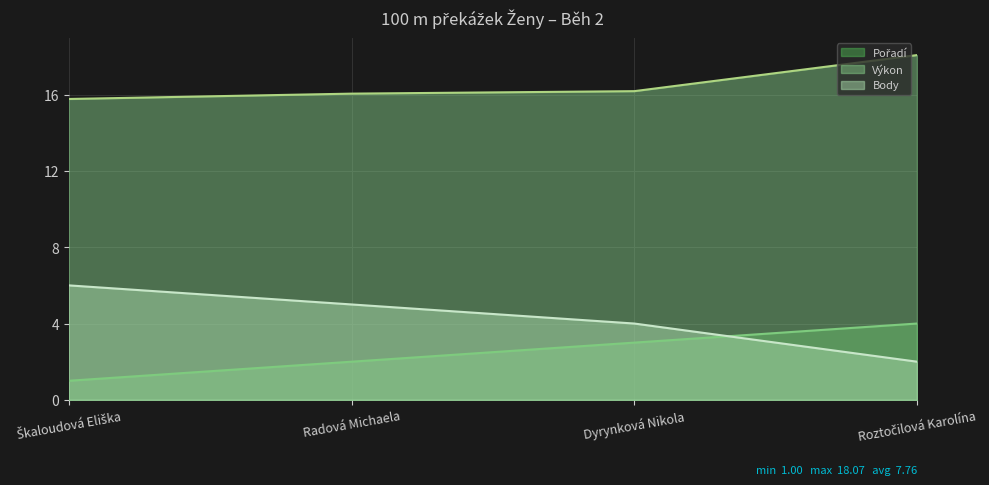

The Výkon series shows 21.1 at Škaloudová Eliška. True or false?

False